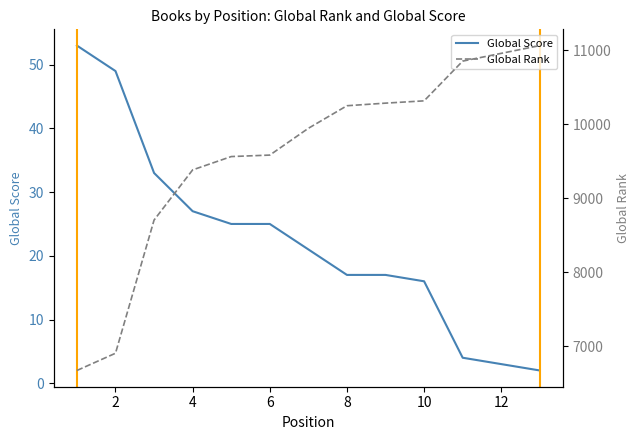

What is the maximum value for Global Score?

53